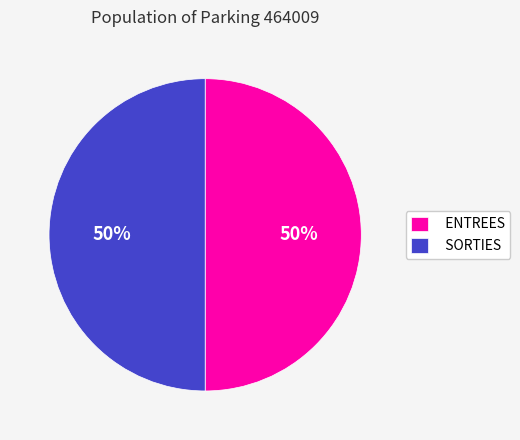

To the nearest percent, what is the combined percentage of SORTIES and ENTREES?

100%